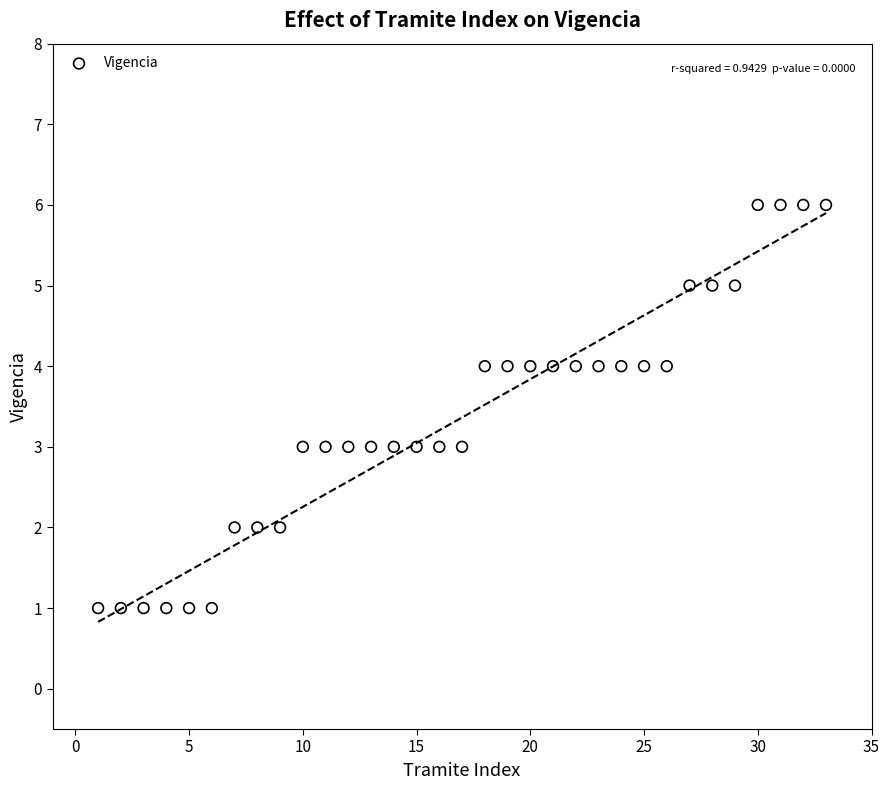

What is the range of Y values (max minus min)?

5